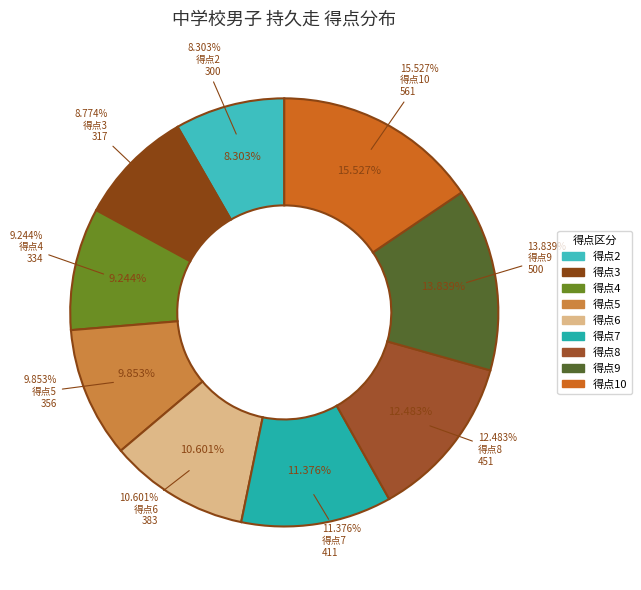

To the nearest percent, what percentage of the pie is 7?

11%